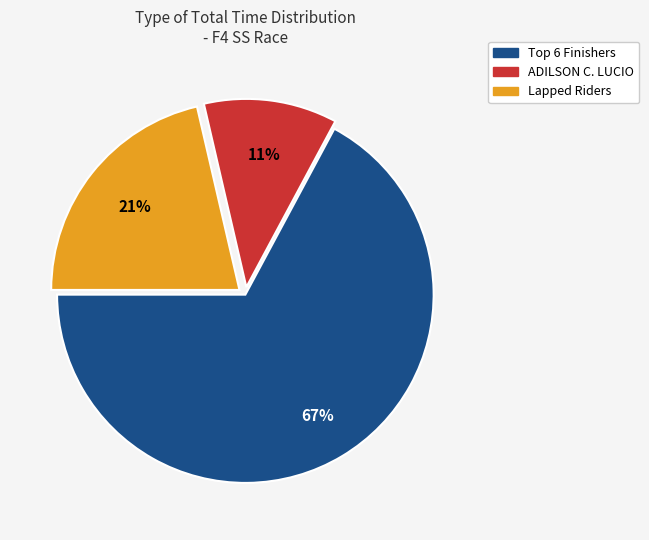

Is there a majority slice in this chart?

Yes